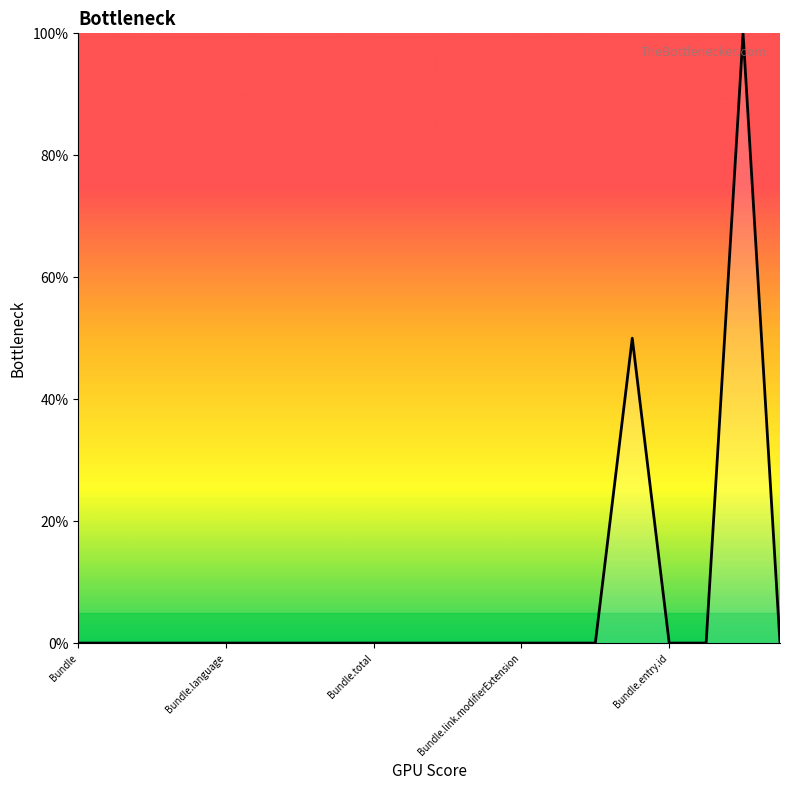

What is the maximum value shown in the chart?

100